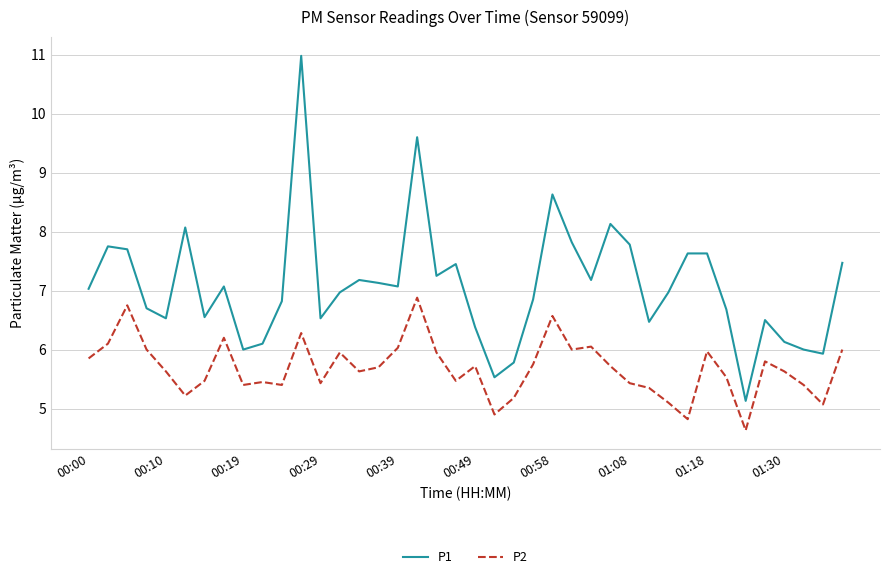

What is the smallest value displayed?

4.6